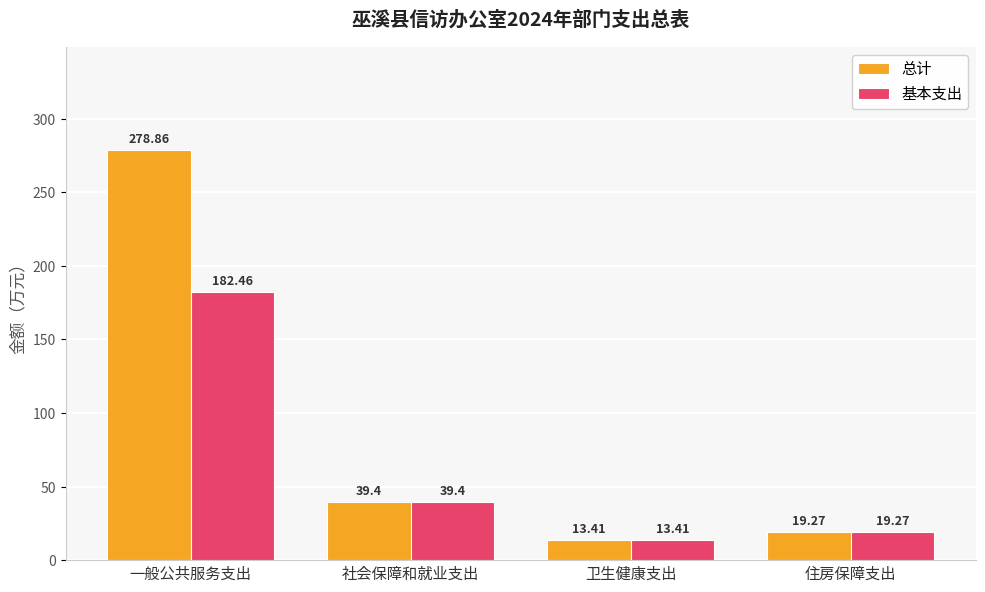

Reading left to right, what are all the values shown in this chart?

总计: 278.9	39.4	13.4	19.3
基本支出: 182.5	39.4	13.4	19.3